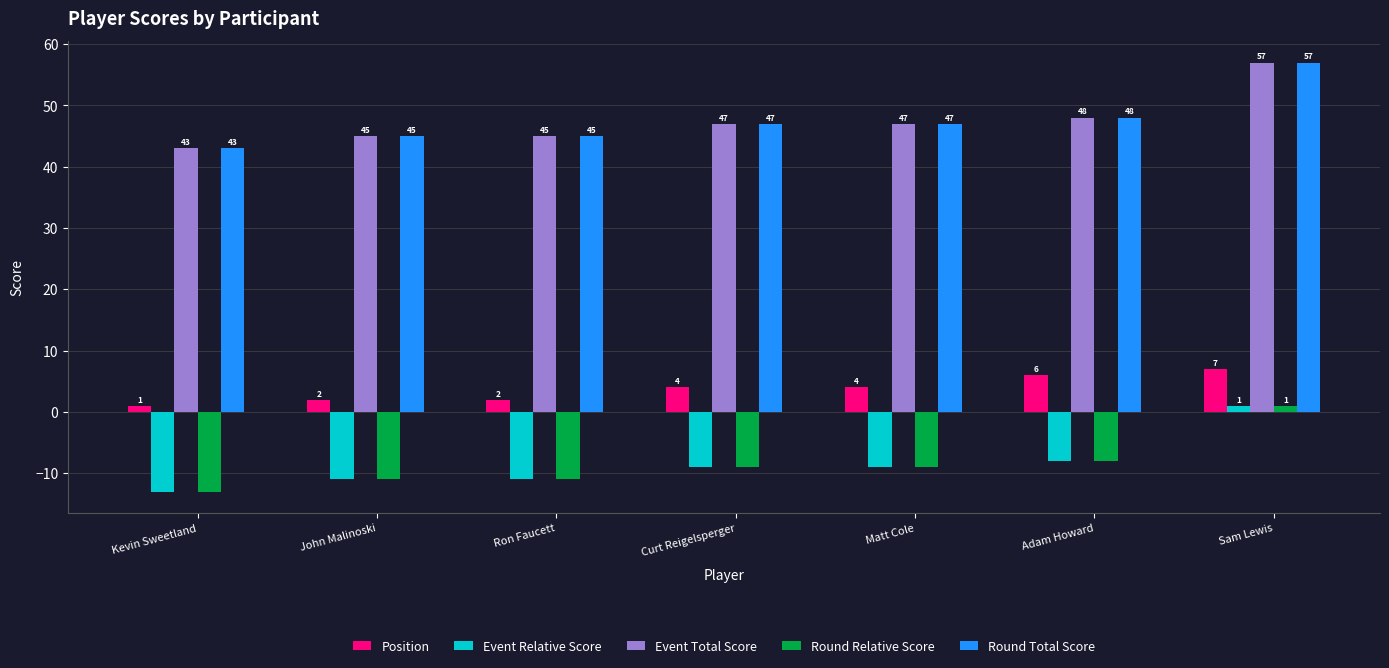

What is the spread (max minus min) of values at John Malinoski?

56